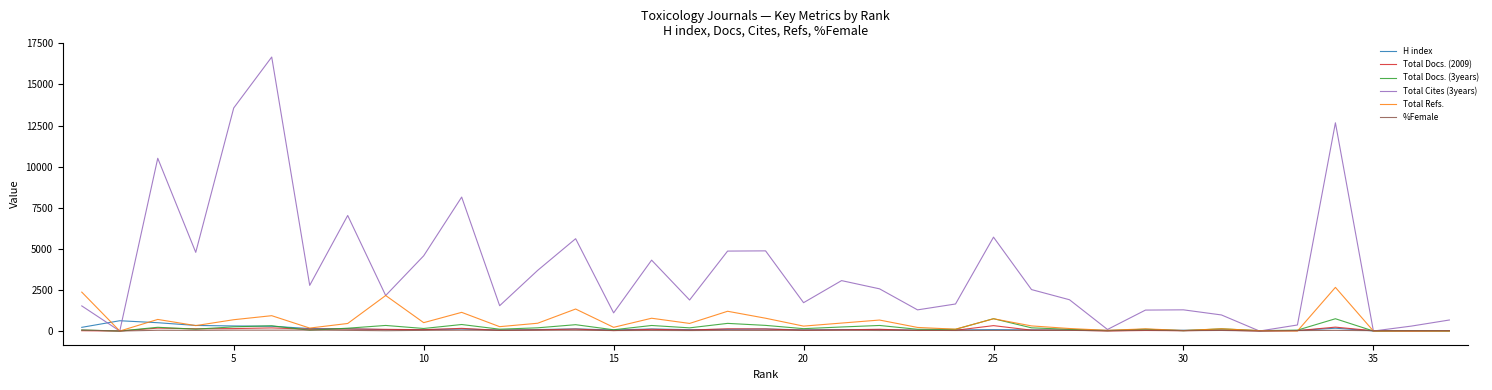

Which series has the widest spread of values?

Total Cites (3years)